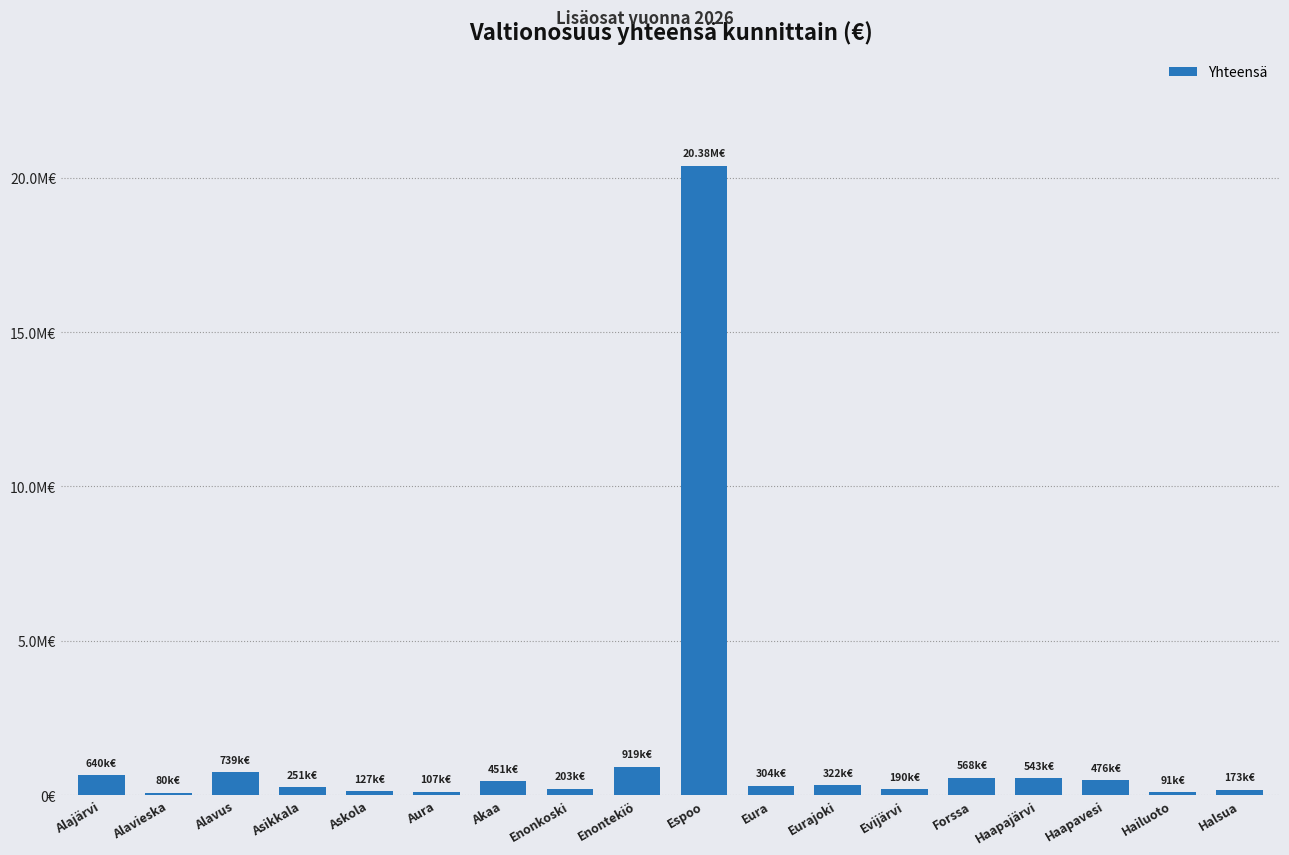

What is the difference between the values at Forssa and Aura?

460959.5